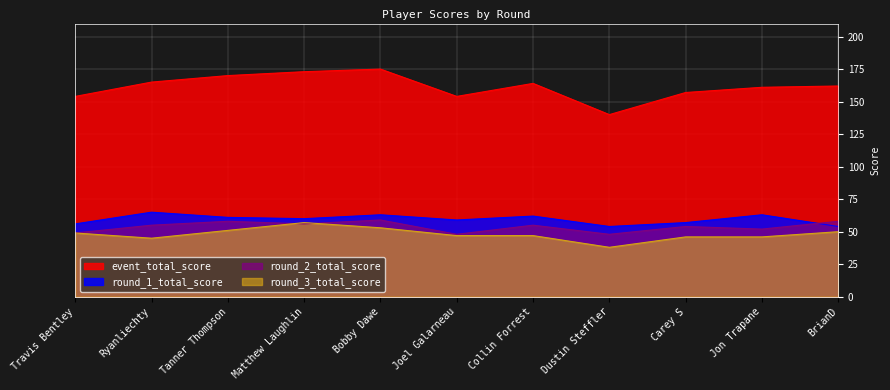

True or false: round_2_total_score has more than 0 points higher than both neighbors.

True